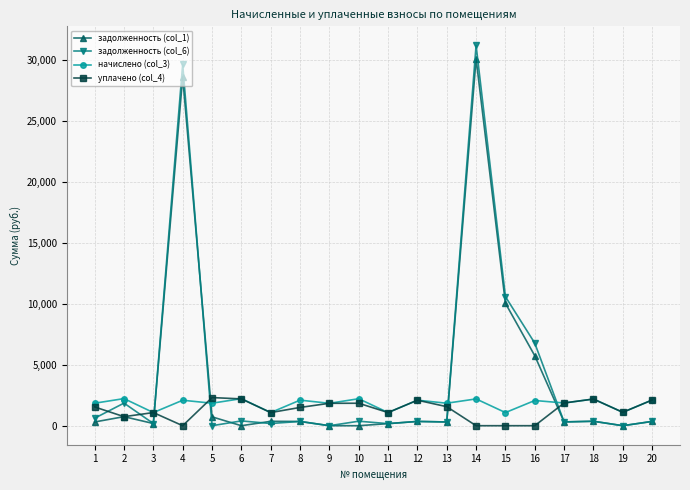

What is the maximum value for уплачено (col_4)?

2309.0